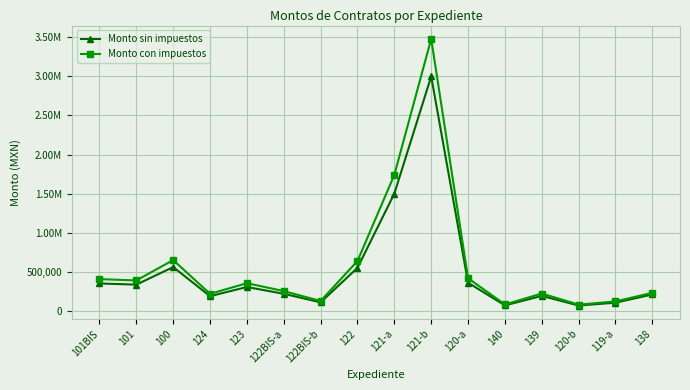

Does the chart display data point markers on the line(s)?

Yes